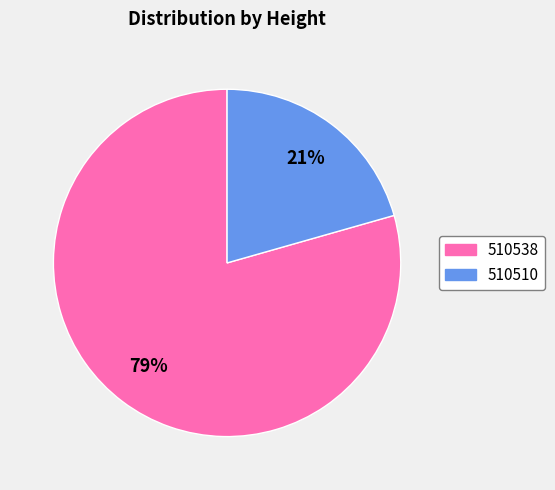

Is it true that 510538 is 79% of the pie?

True